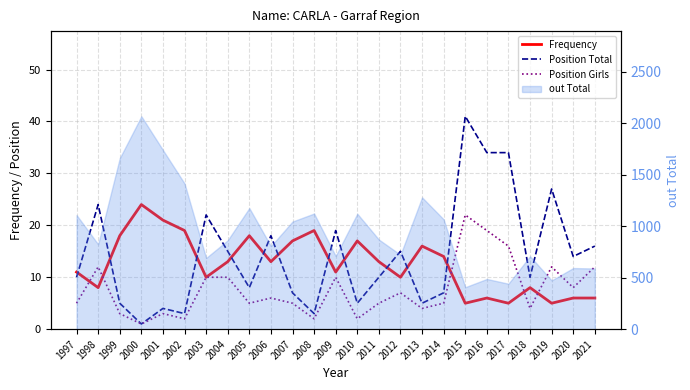

Does the chart display data point markers on the line(s)?

No